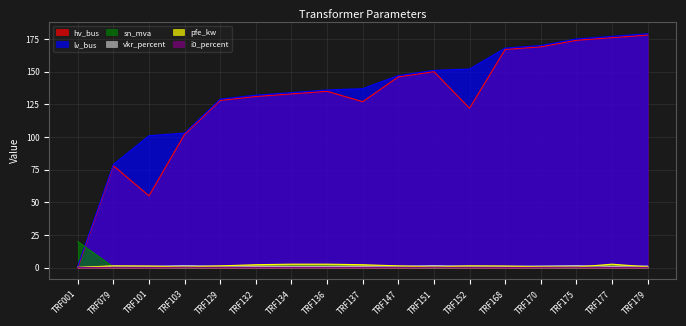

How many series are shown in this chart?

6